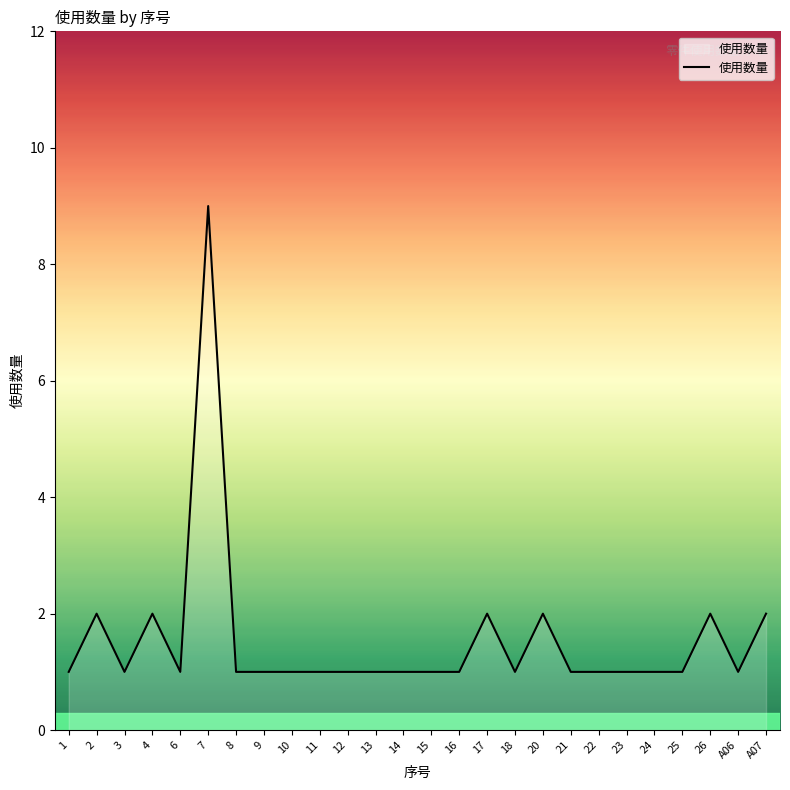

At which category does the data reach its first local peak?

2